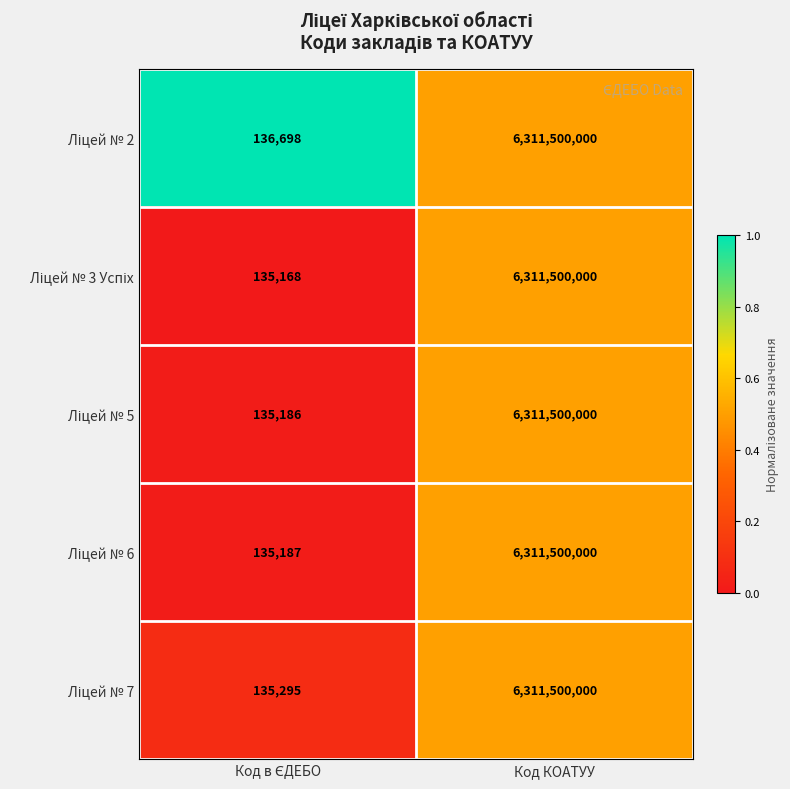

At which category is the sum across all series the highest?

Код КОАТУУ